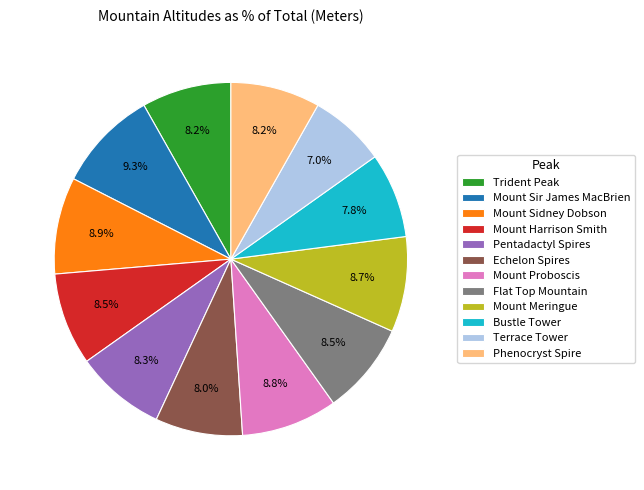

To the nearest percent, what portion does Mount Sir James MacBrien represent?

9%